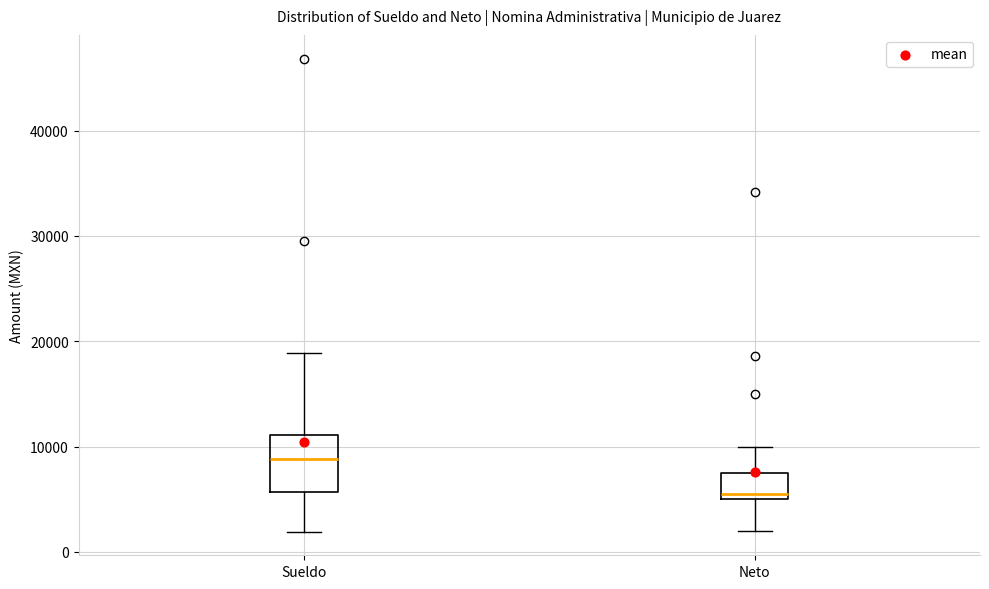

Comparing the boxes themselves (not the whiskers), which one is the tallest?

Sueldo